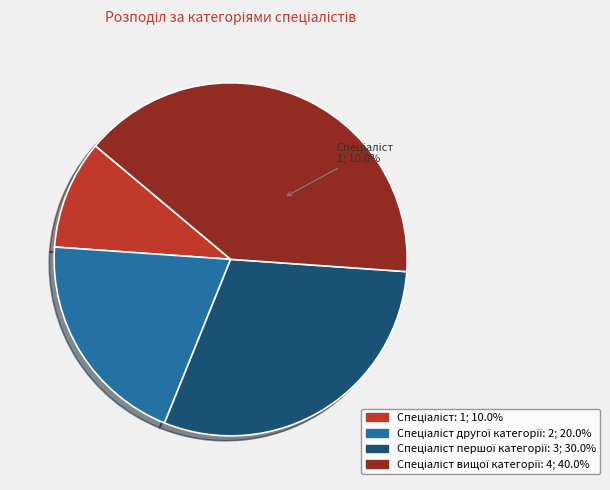

Is it true that Спеціаліст першої категорії is 41% of the pie?

False